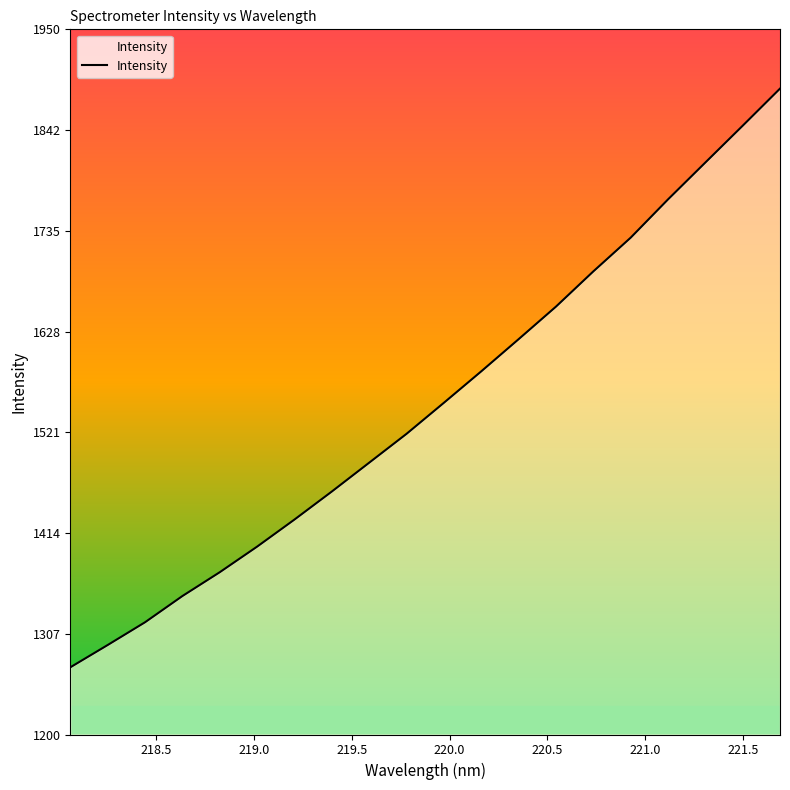

Reading left to right, what are all the values shown in this chart?

1271.4	1295.1	1319.4	1347.3	1372.6	1399.8	1428.6	1458.5	1489.1	1519.8	1552.9	1586.3	1620.5	1655.1	1692.6	1728.4	1769.1	1808.3	1847.5	1886.9